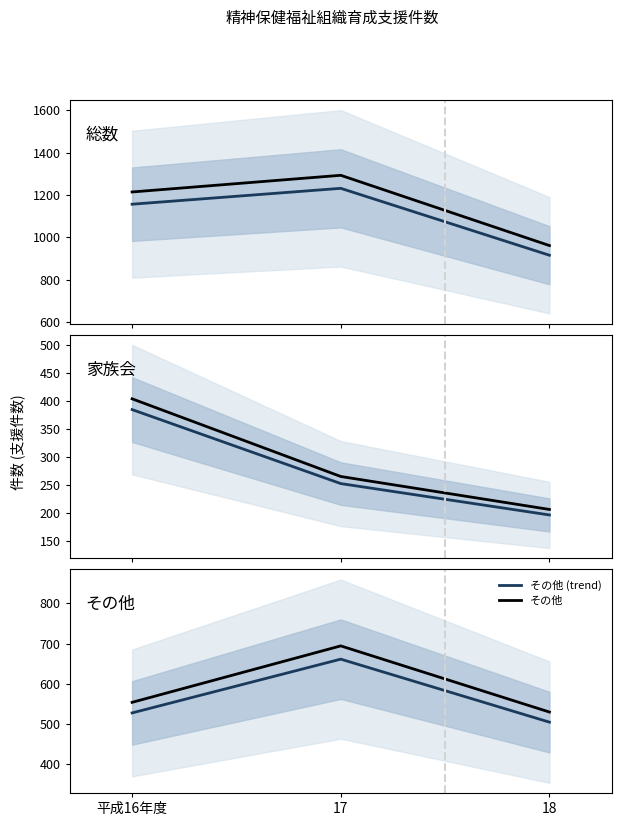

What value does the 家族会 series have at 17?

265.7